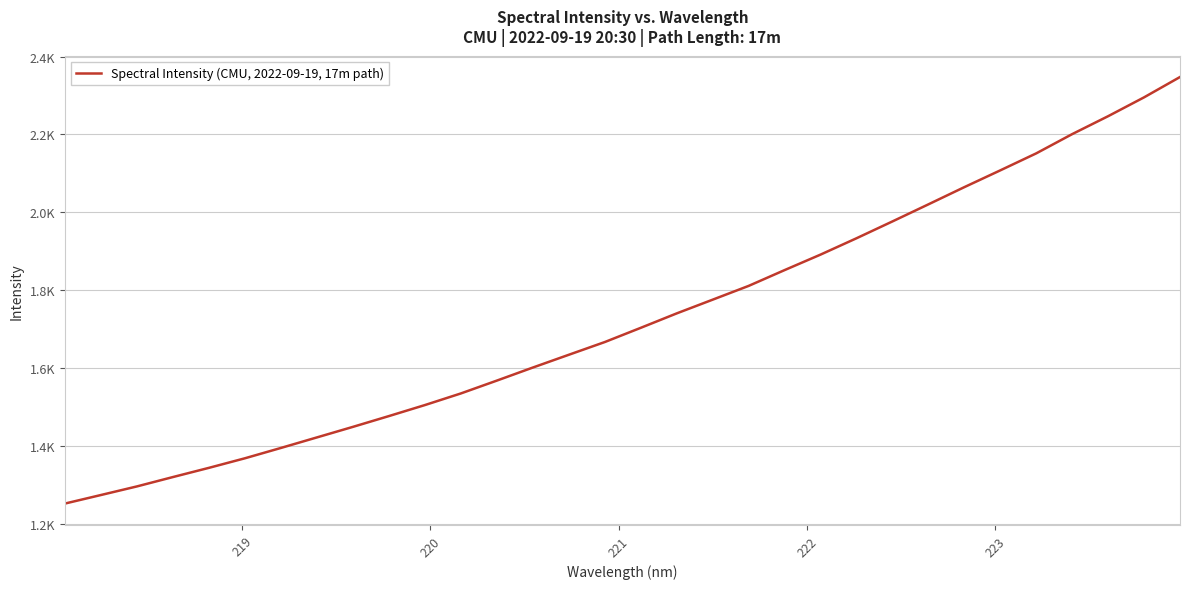

Is this an area chart (filled region under the line)?

No